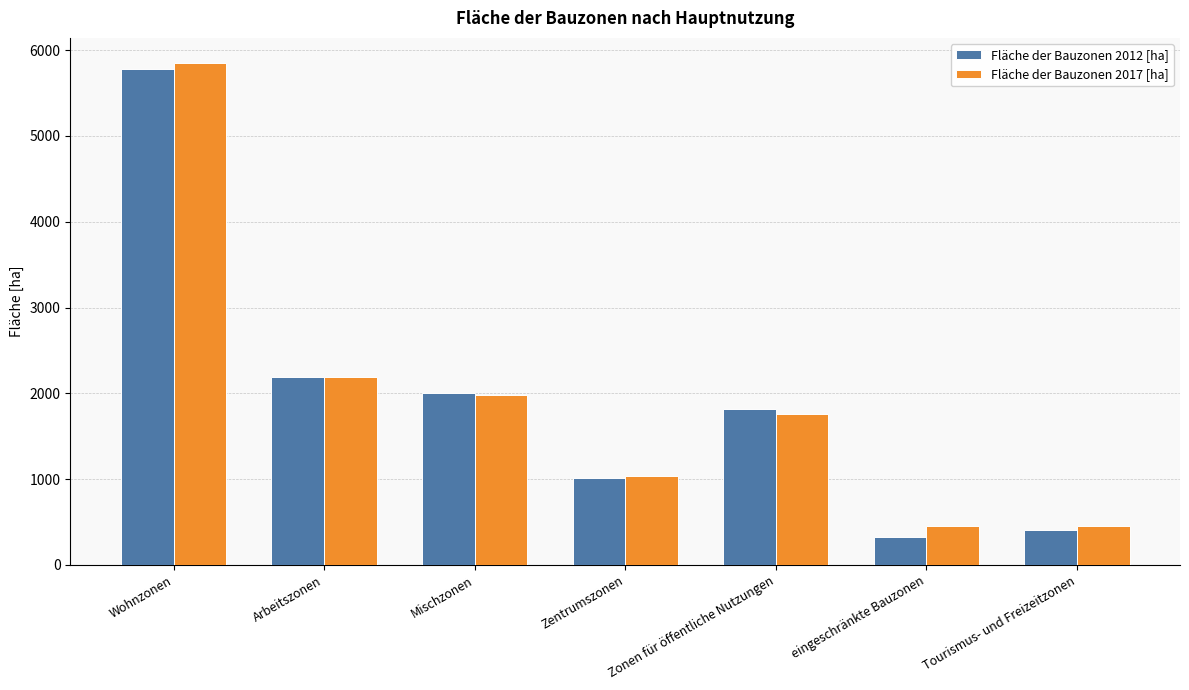

How many groups of bars are there?

7